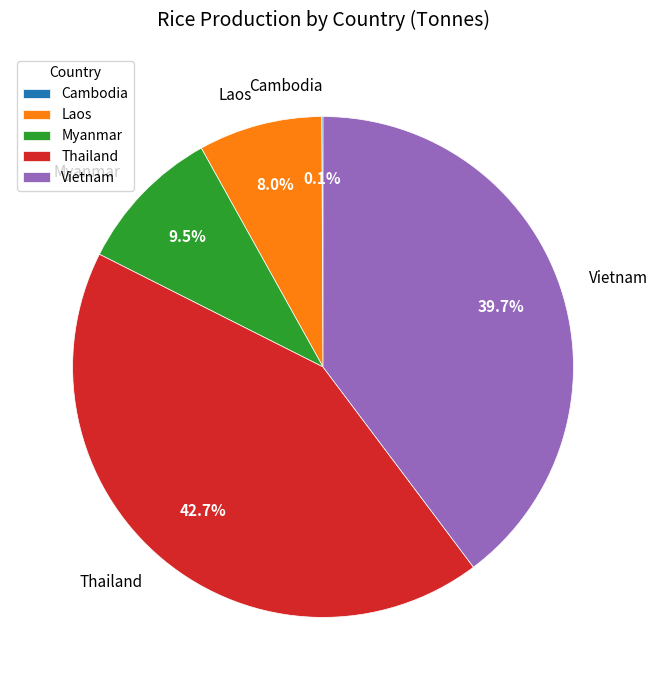

What is the ratio of the value at Laos to the value at Myanmar?

0.8